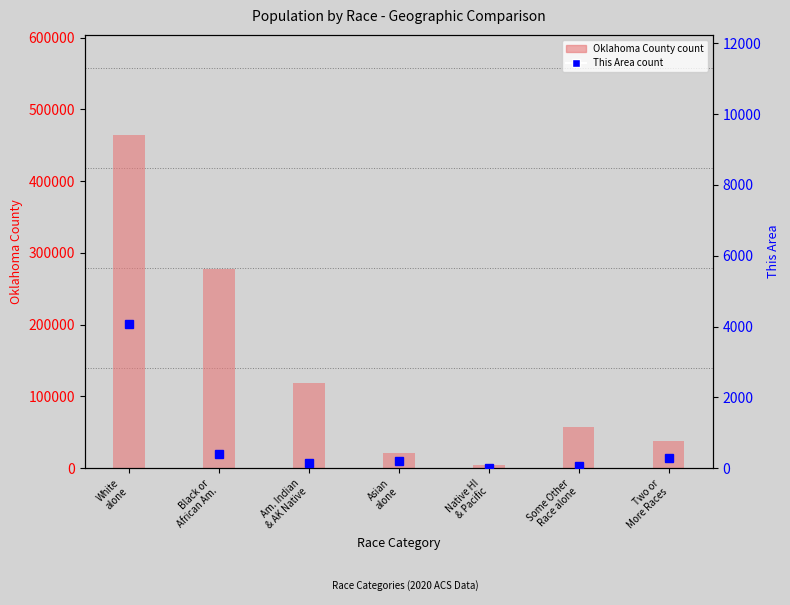

Which label corresponds to the smallest value in the chart?

Native HI
& Pacific